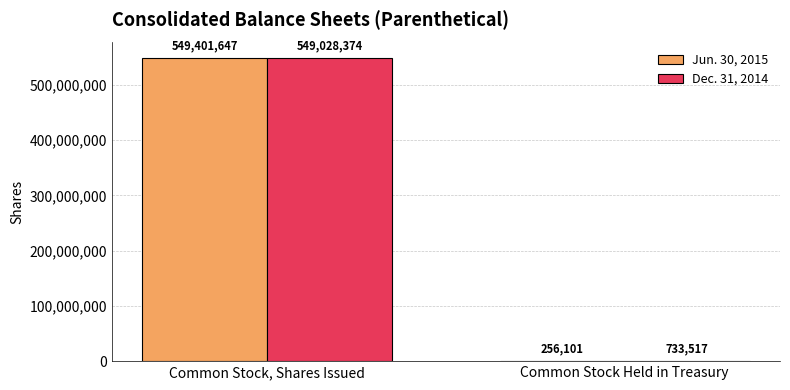

Which category has the highest value across all series?

Common Stock, Shares Issued